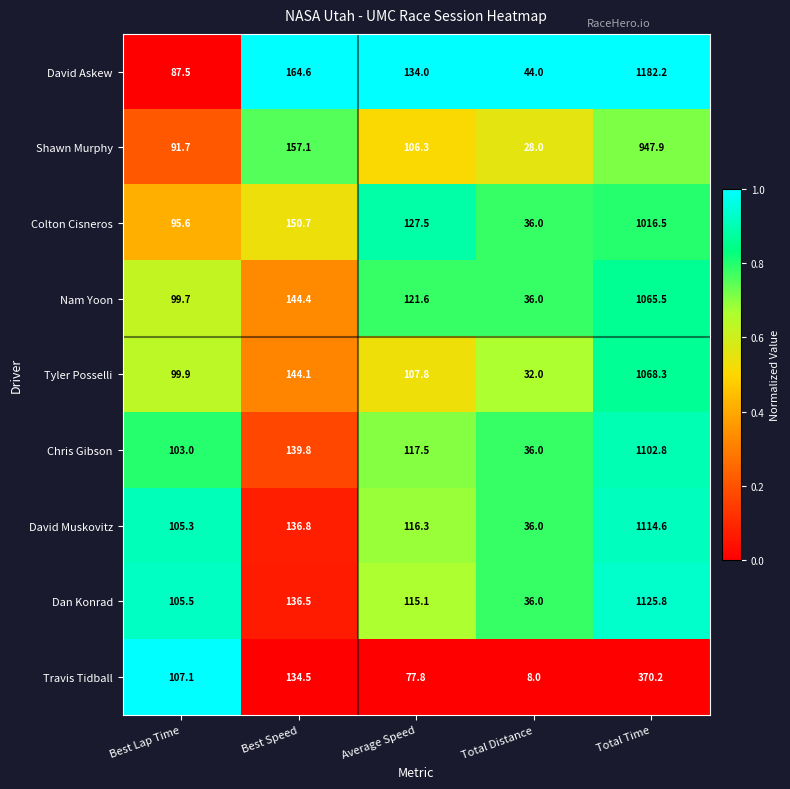

What is the total value across all series at Best Lap Time?

895.3